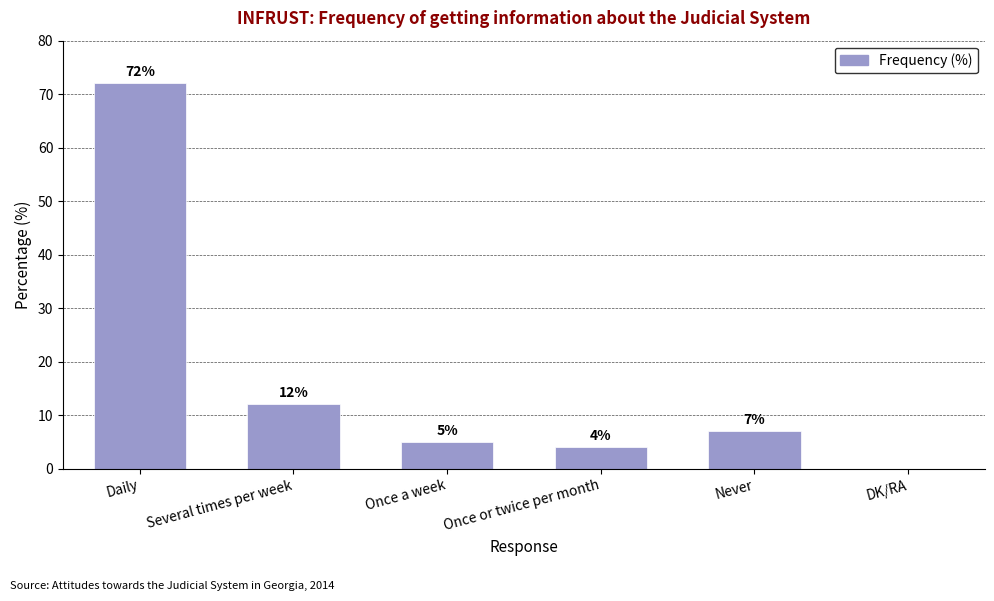

How many values are above zero?

5